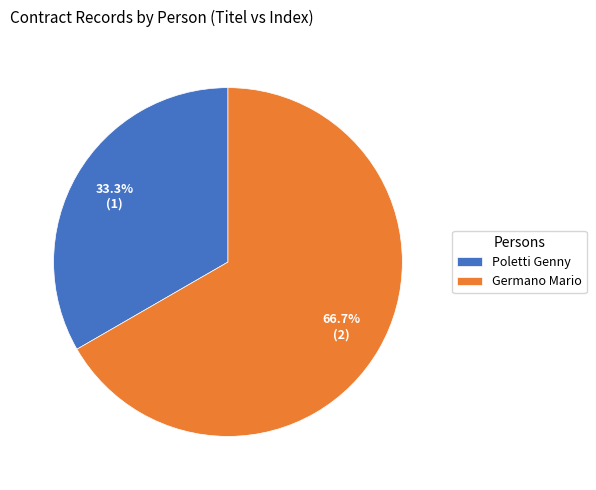

What is the ratio of the value at Poletti Genny to the value at Germano Mario?

0.5